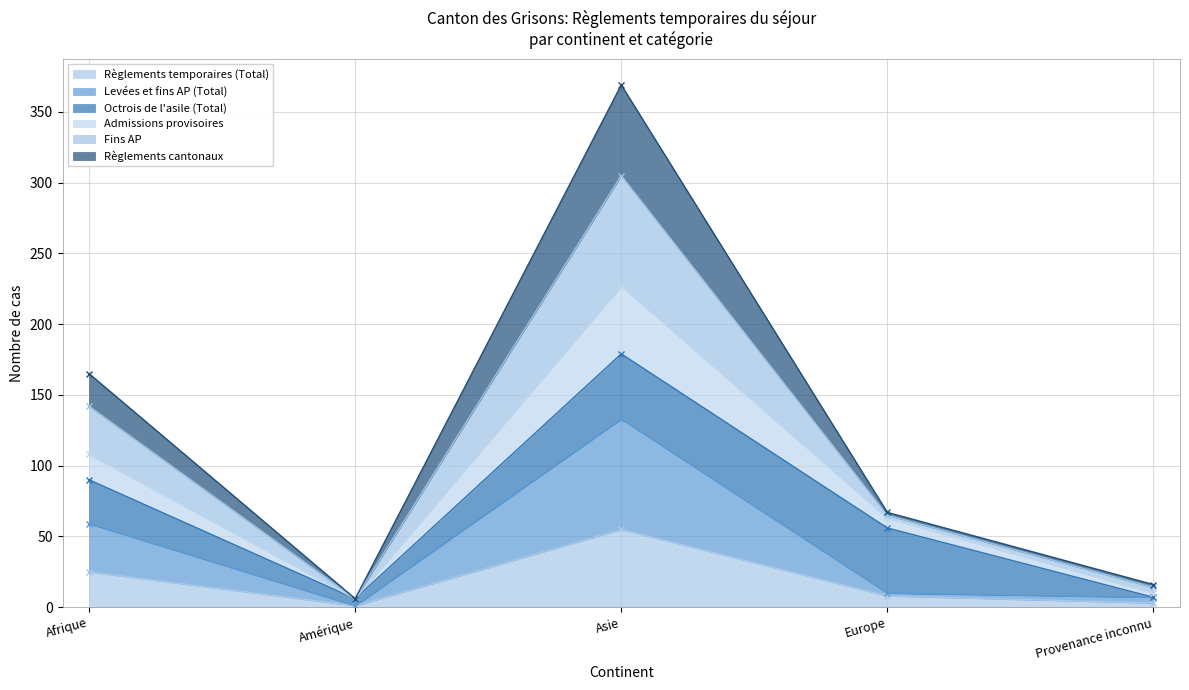

Does the chart display data point markers on the line(s)?

Yes